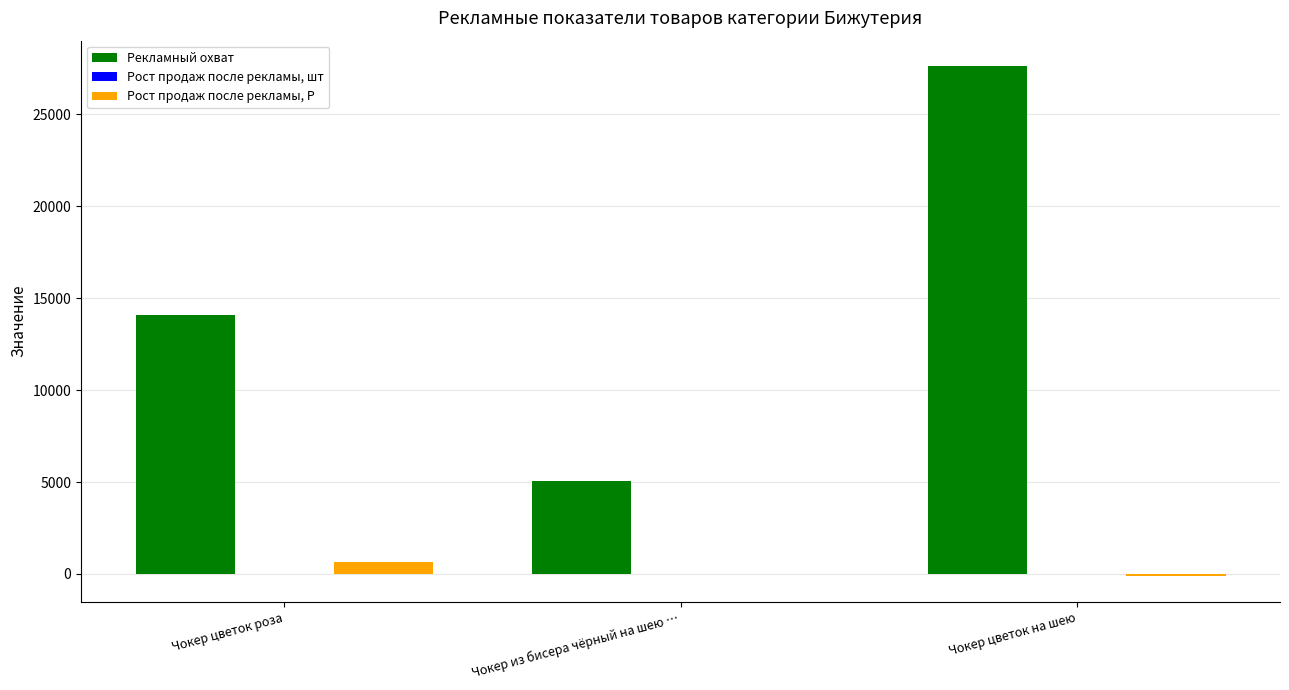

Which category has the highest value across all series?

Чокер цветок на шею